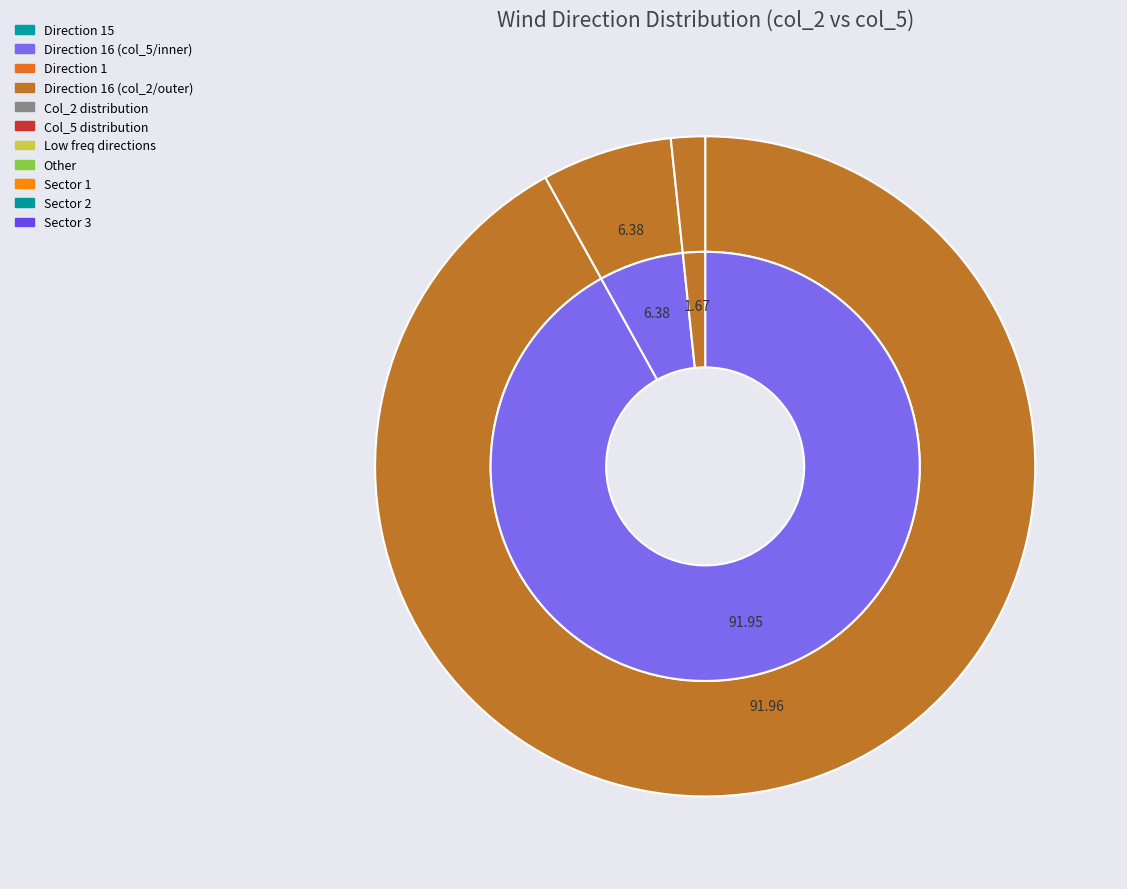

Between 16 and 15, which is larger?

16